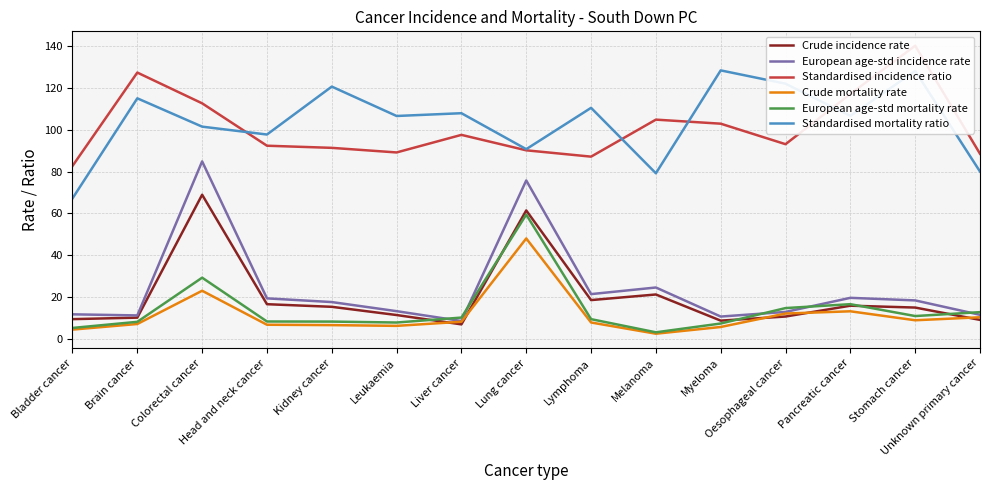

What is the total value across all series at Leukaemia?

234.6